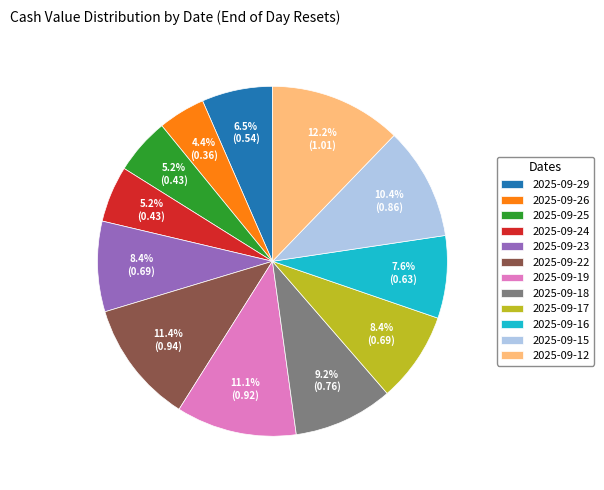

True or false: 2025-09-23 accounts for 23% of the total.

False